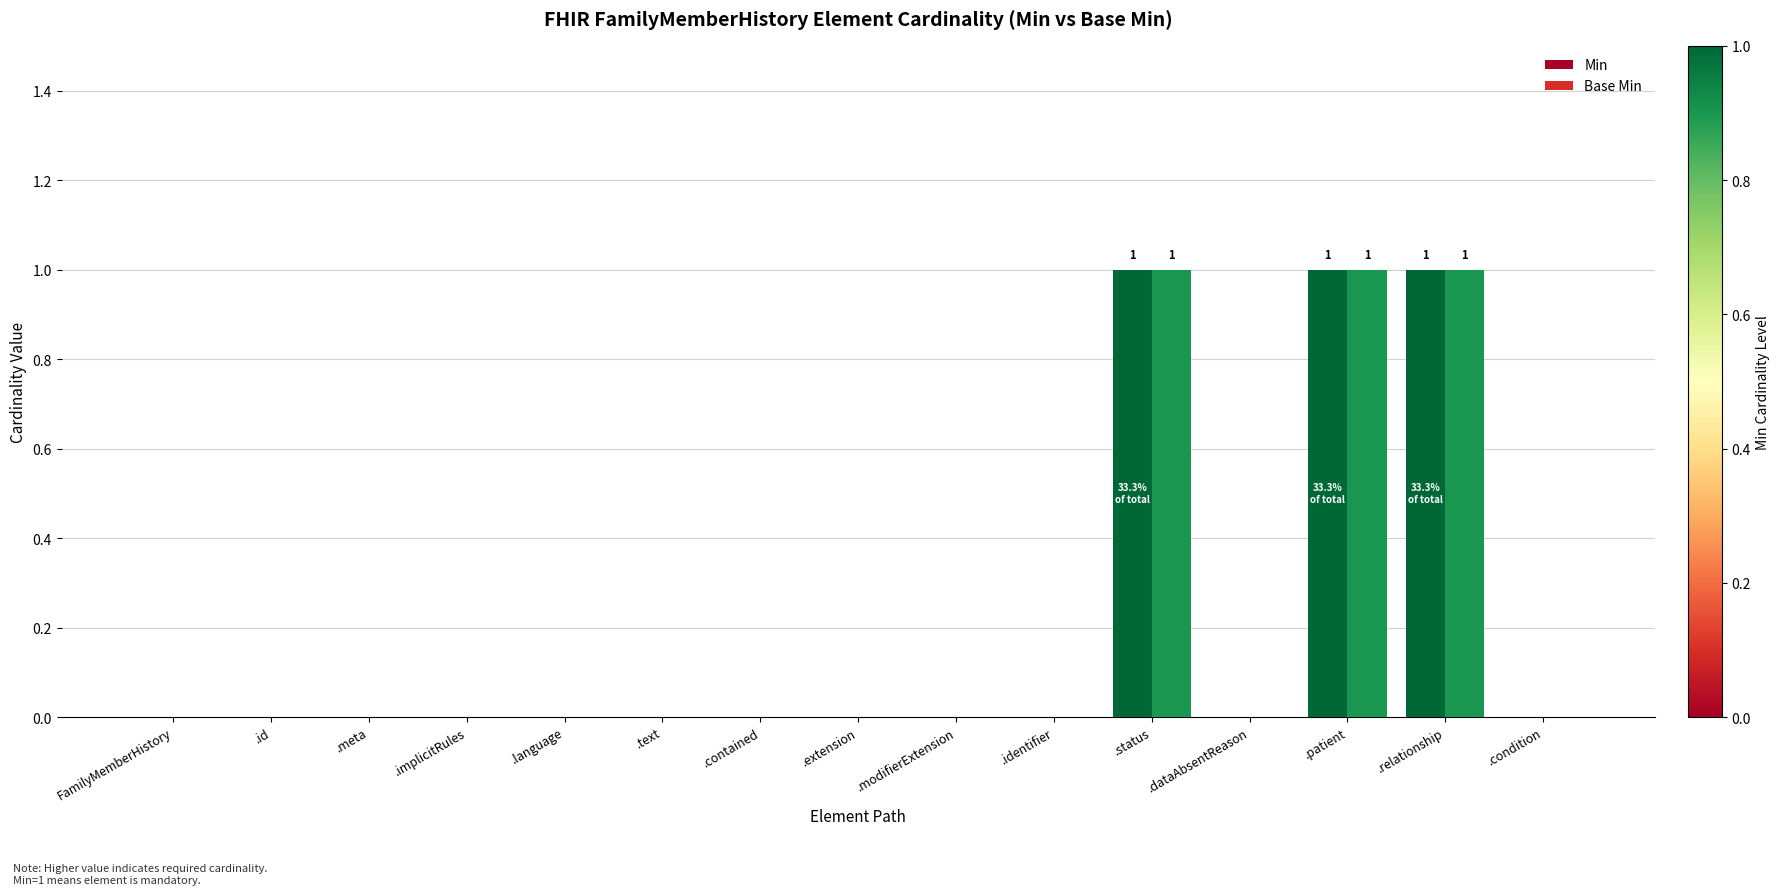

The Base Min series shows 0 at .text. True or false?

True